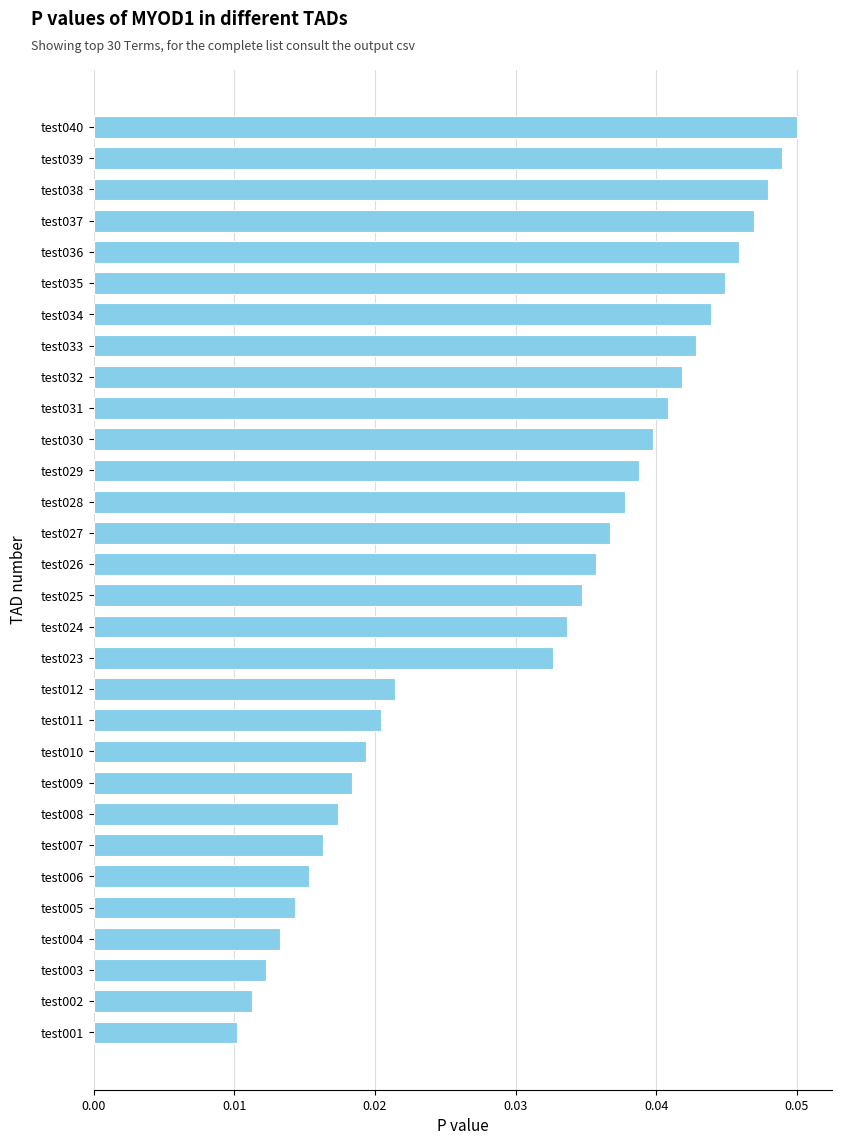

What is the sum of all values?

0.9